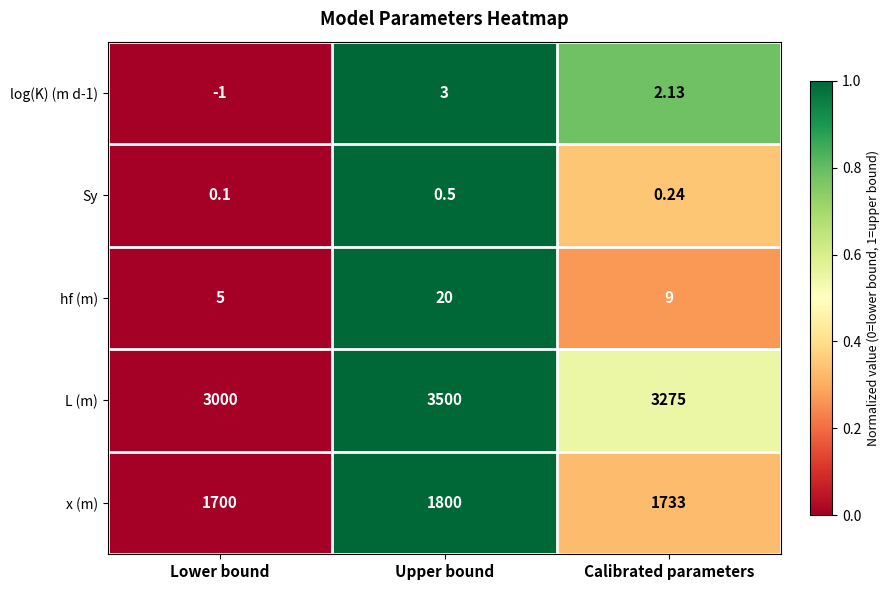

Which series has the largest range (max minus min)?

L (m)